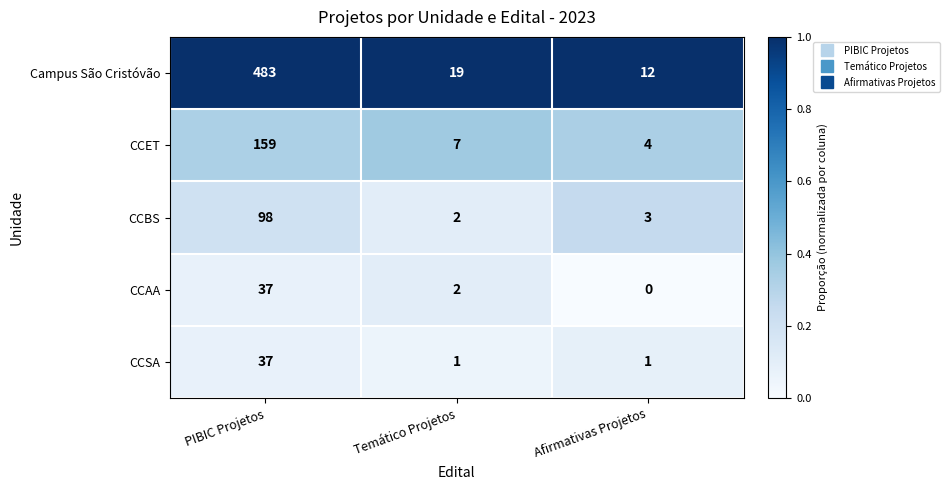

Which series changed the most between PIBIC Projetos and Temático Projetos?

Campus São Cristóvão